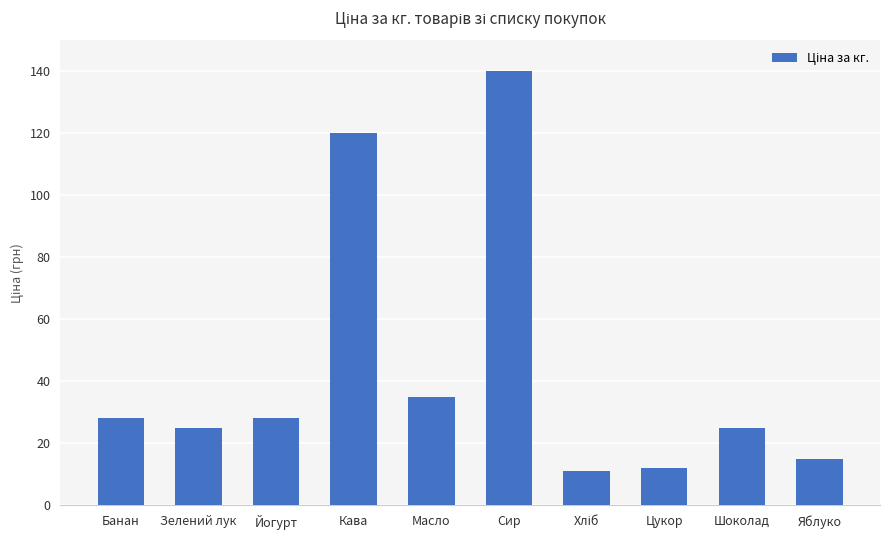

What is the sum of all values?

439